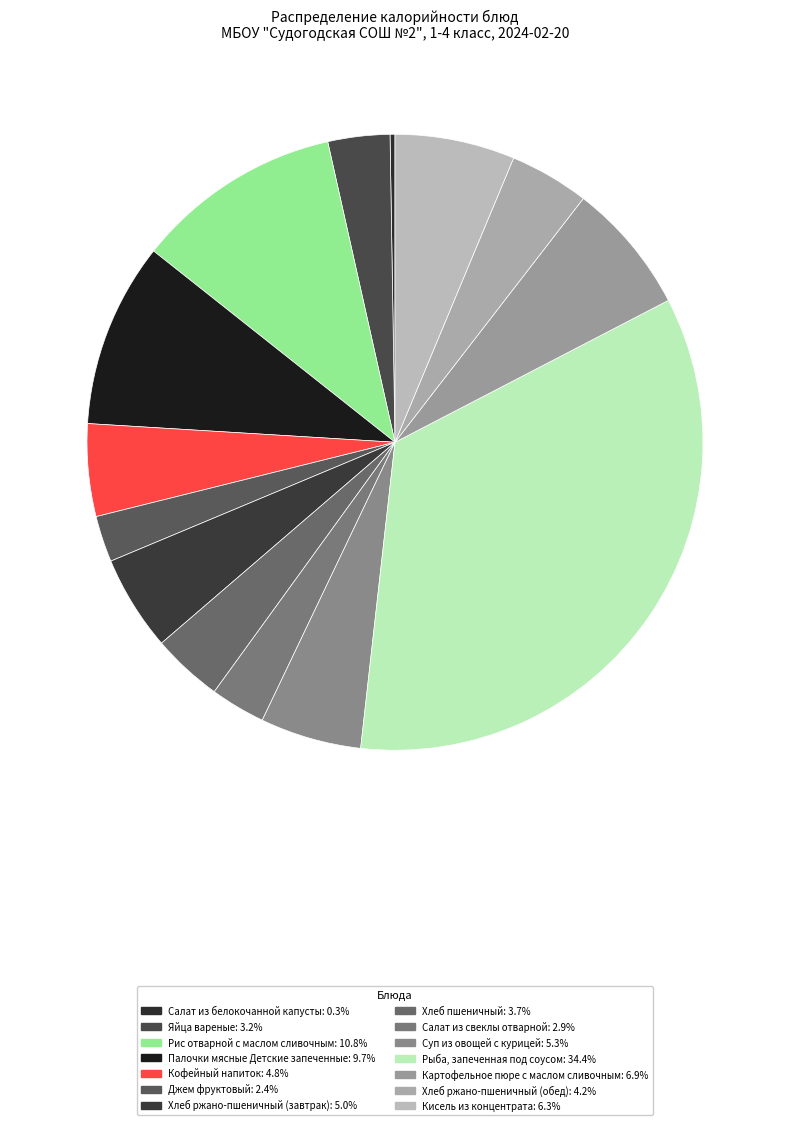

To the nearest percent, what is the combined percentage of Рыба, запеченная под соусом and Хлеб ржано-пшеничный (завтрак)?

39%